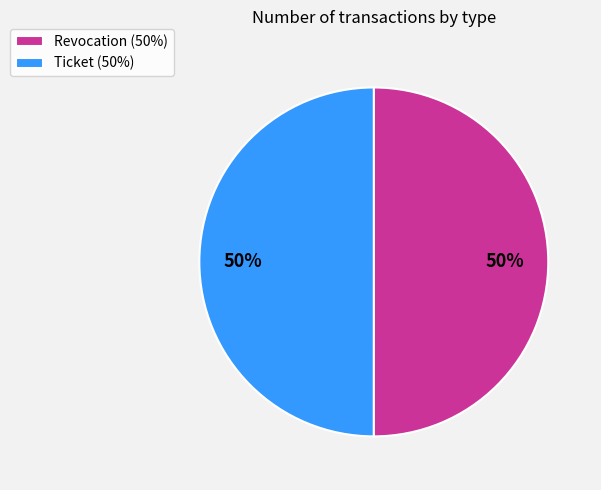

How many slices are in this pie chart?

2